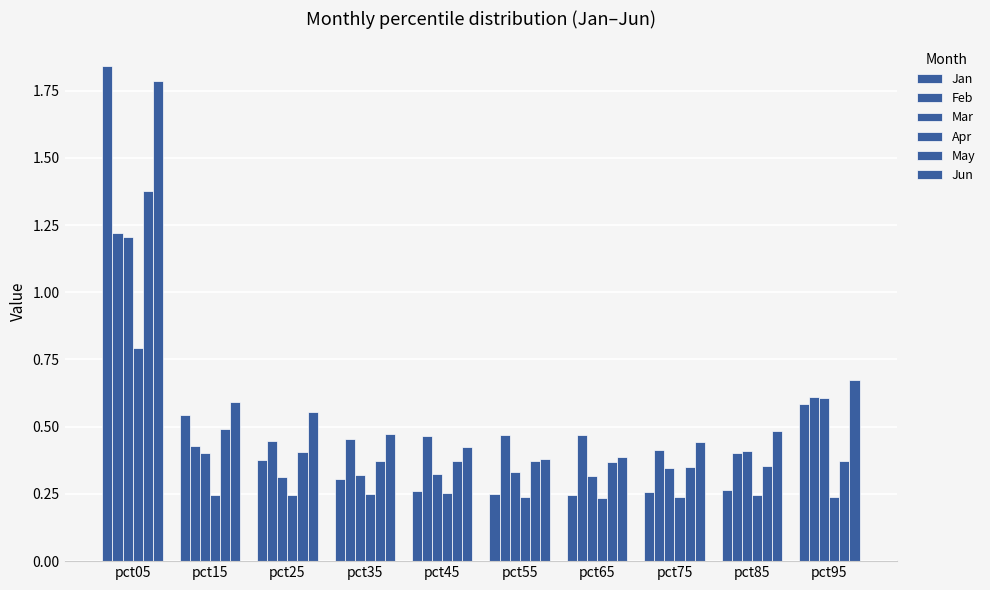

Rank the series by their maximum value, from lowest to highest.

Apr, Mar, Feb, May, Jun, Jan